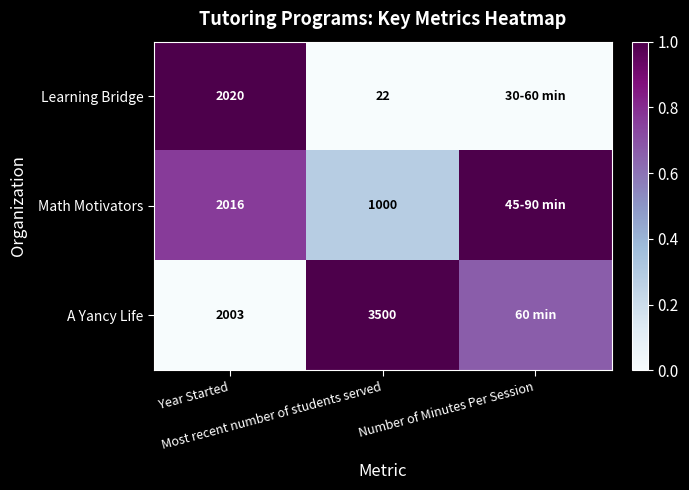

Between Most recent number of students served and Year Started, which is larger?

Year Started